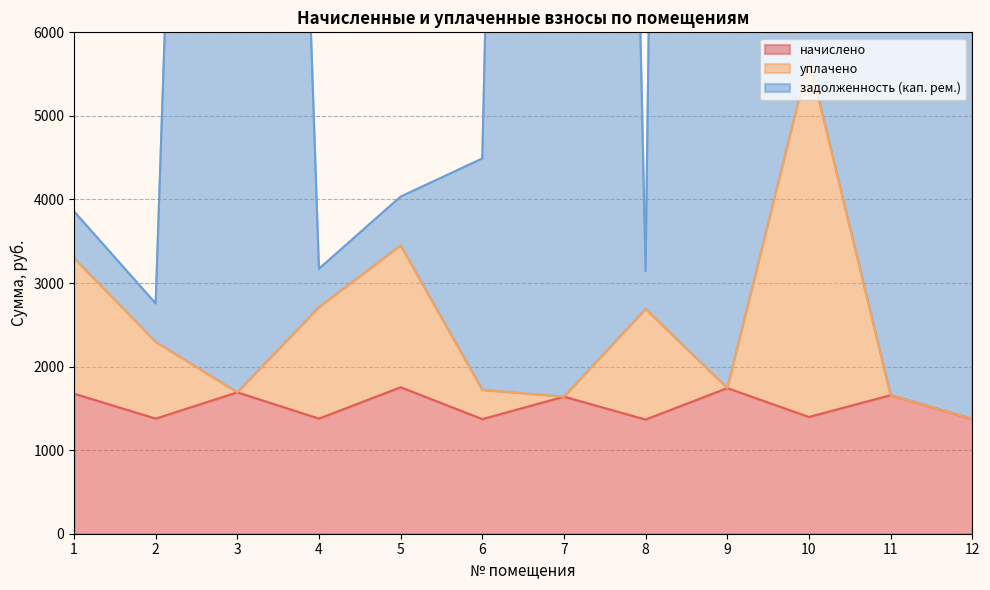

How many data points in начислено are less than 1640?

6